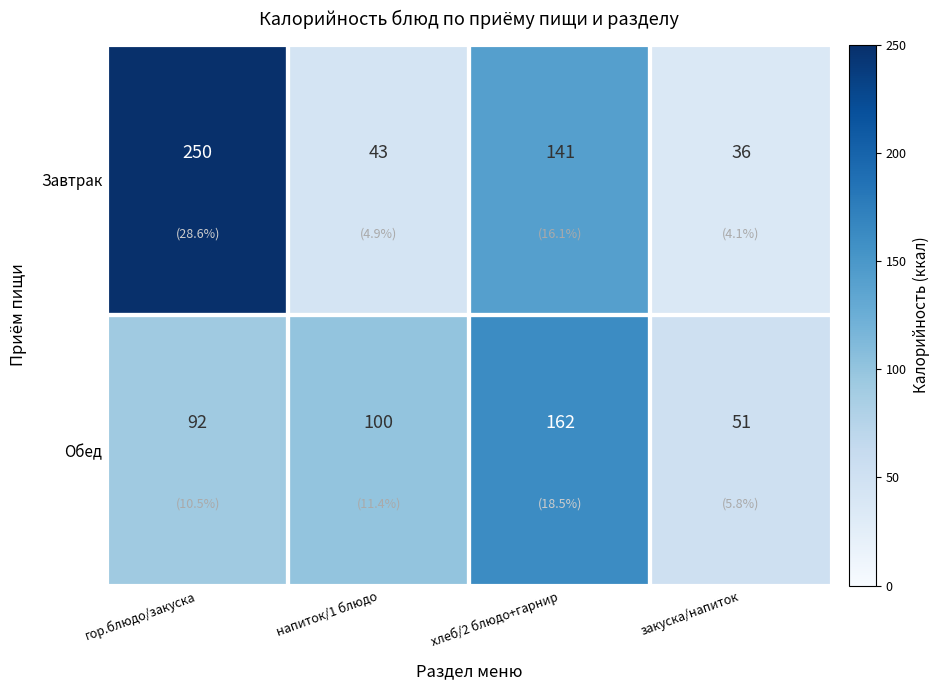

At which category does the chart reach its peak across all series?

гор.блюдо/закуска